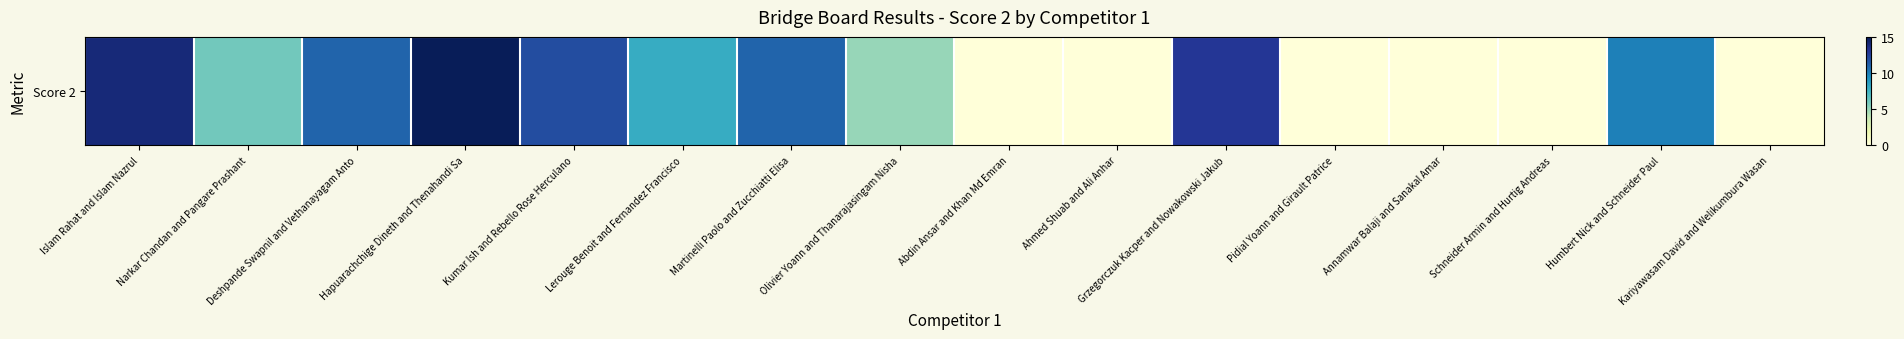

What is the change in value from Narkar Chandan and Pangare Prashant to Humbert Nick and Schneider Paul?

+4